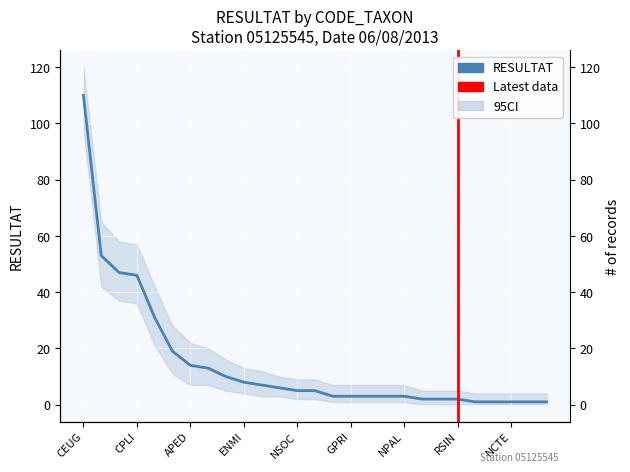

Where is the data nearest to the value 55?

EOMI